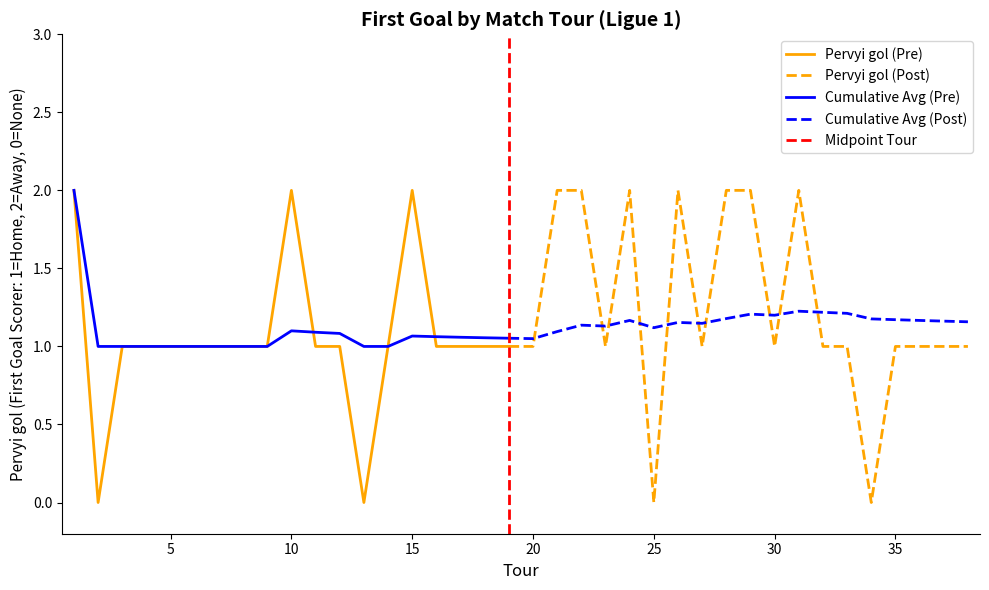

What is the change in value from 13 to 29?

+2